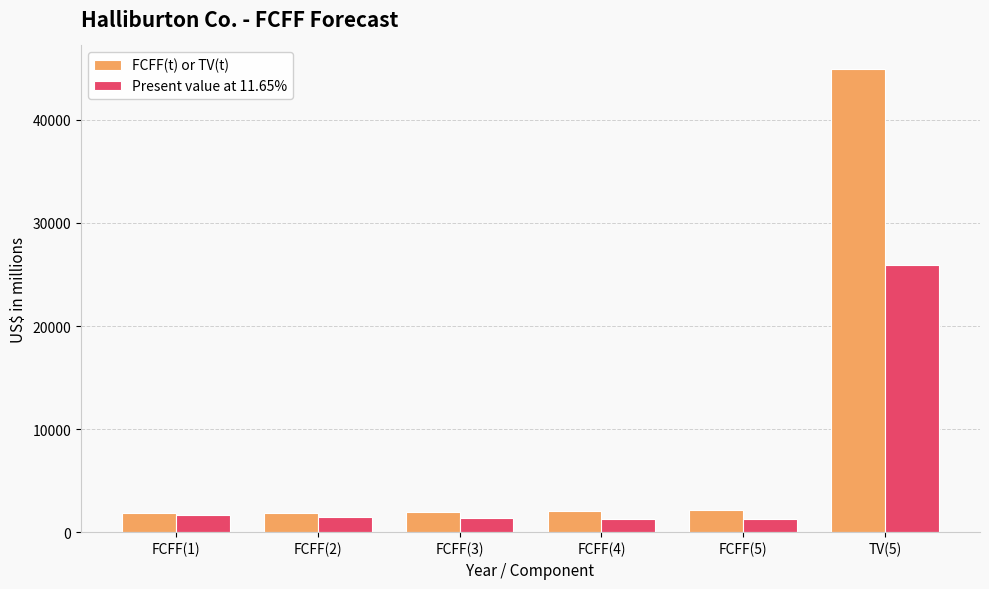

How many series are shown in this chart?

2